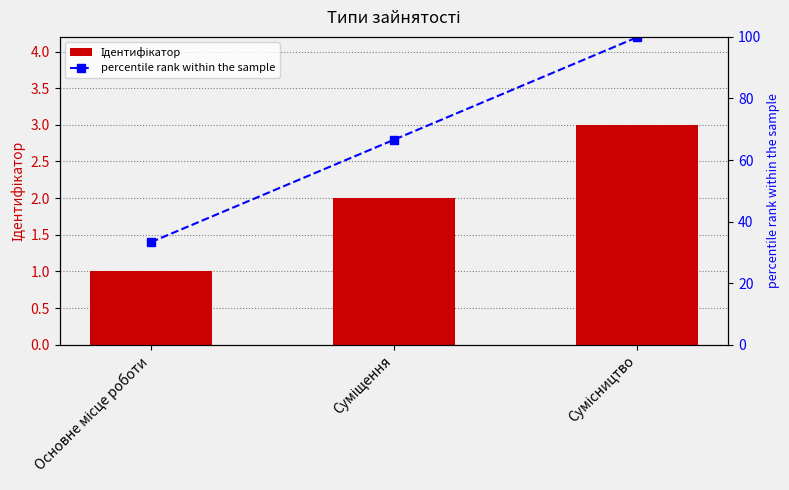

What is the approximate value of percentile rank within the sample at Основне місце роботи?

33.3